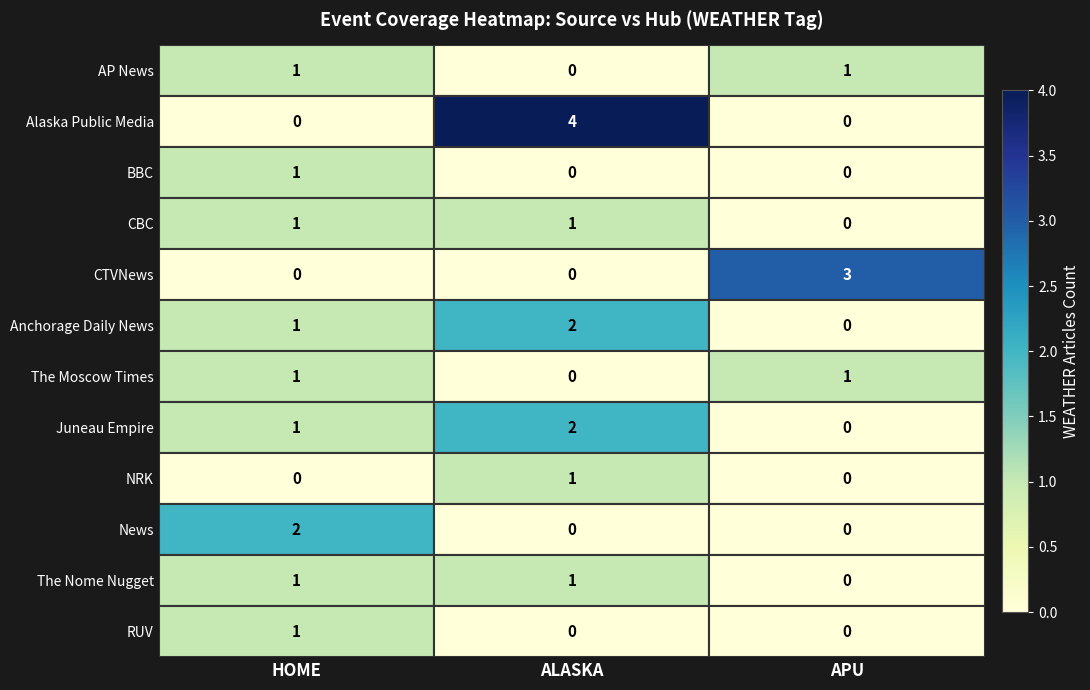

True or false: The Moscow Times has a value of 0 at ALASKA.

True